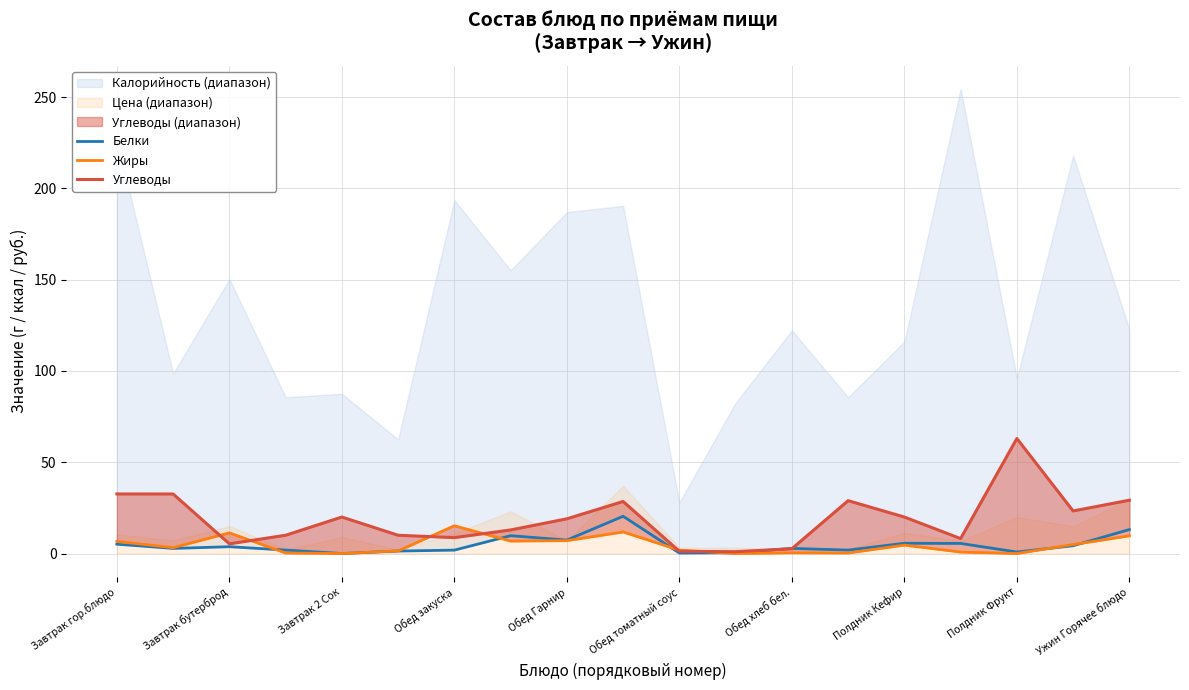

Between 14 and 15, which series saw the biggest shift?

Углеводы